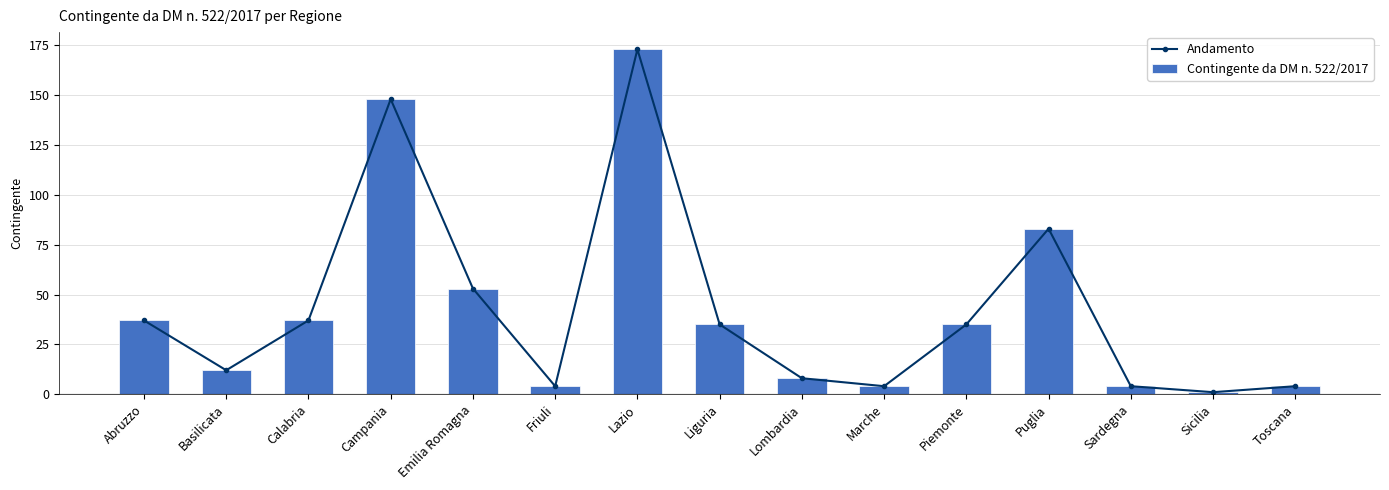

What is the label of the 3rd bar from the left?

Calabria